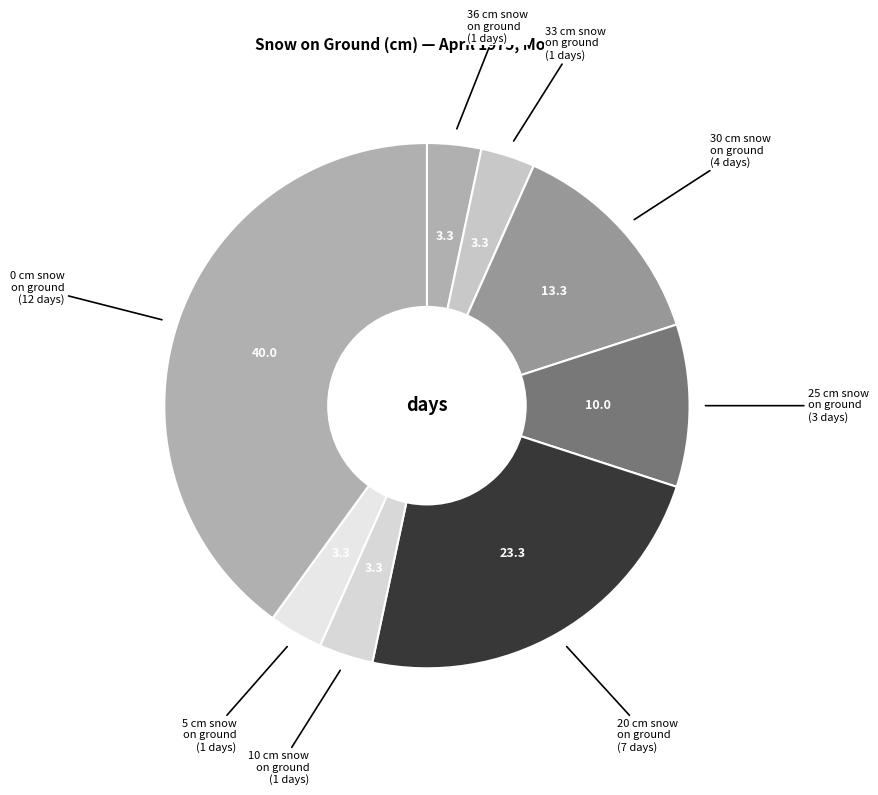

Is there a majority slice in this chart?

No